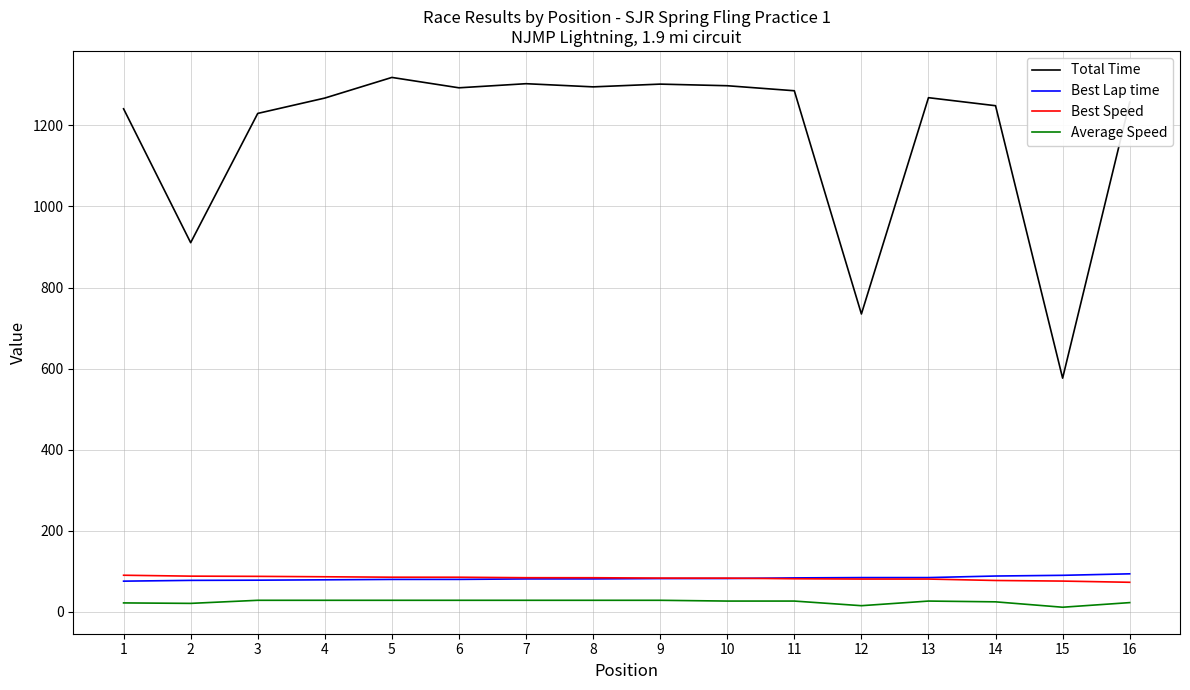

What is the total value across all series at 16?

1446.9